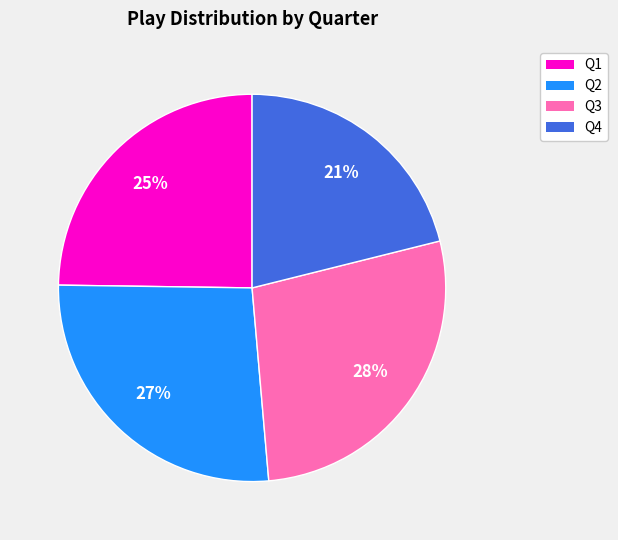

Rank the categories by value from highest to lowest.

Q3, Q2, Q1, Q4